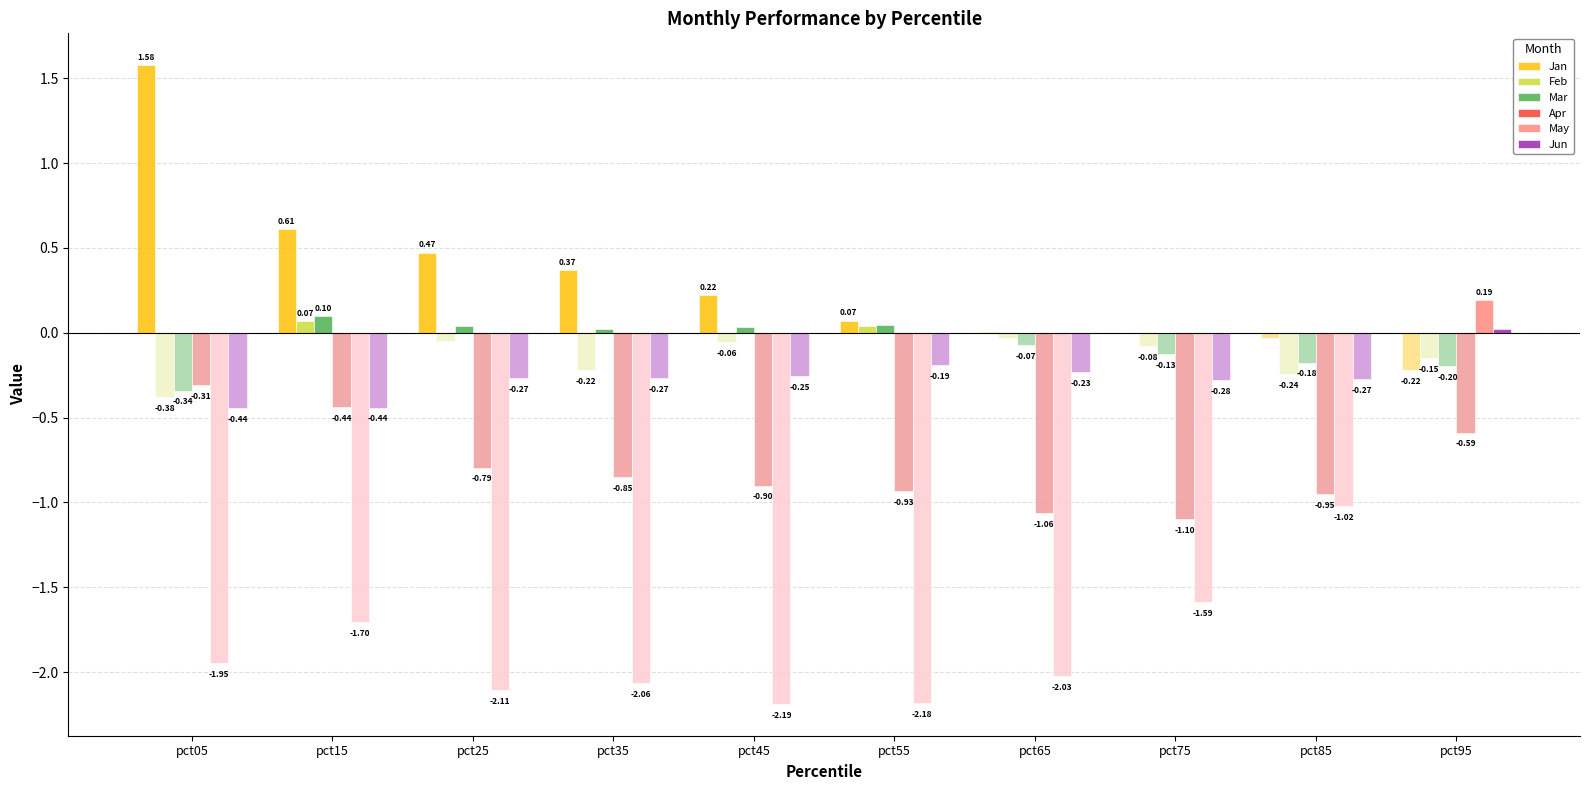

At which label does Feb reach its minimum?

pct05